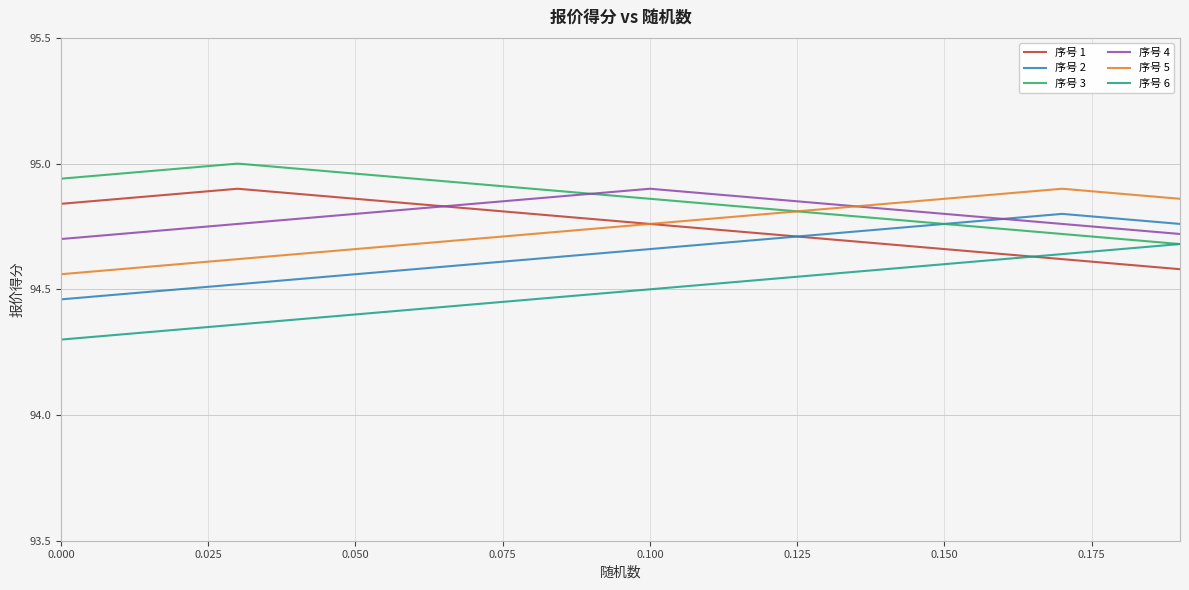

True or false: 序号 5 and 序号 4 cross at least once.

True